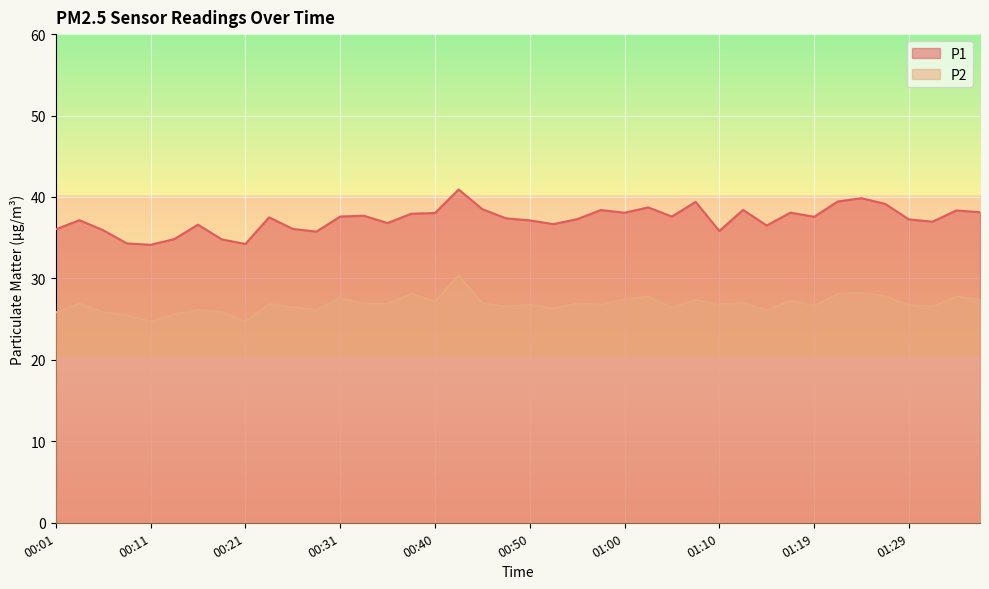

Reading left to right, extract all data points from this chart.

P1: 36.0	37.1	35.9	34.3	34.1	34.8	36.6	34.8	34.2	37.5	36.1	35.8	37.6	37.7	36.8	38.0	38.0	40.9	38.5	37.4	37.1	36.7	37.3	38.4	38.1	38.7	37.6	39.4	35.8	38.4	36.5	38.1	37.6	39.5	39.9	39.1	37.2	37.0	38.4	38.1
P2: 25.8	26.9	25.9	25.5	24.7	25.6	26.1	25.9	24.7	26.9	26.5	26.2	27.6	26.9	26.9	28.1	27.1	30.4	26.9	26.5	26.8	26.3	26.9	26.8	27.4	27.8	26.4	27.4	26.8	27.0	26.1	27.3	26.7	28.1	28.2	27.8	26.8	26.5	27.8	27.4